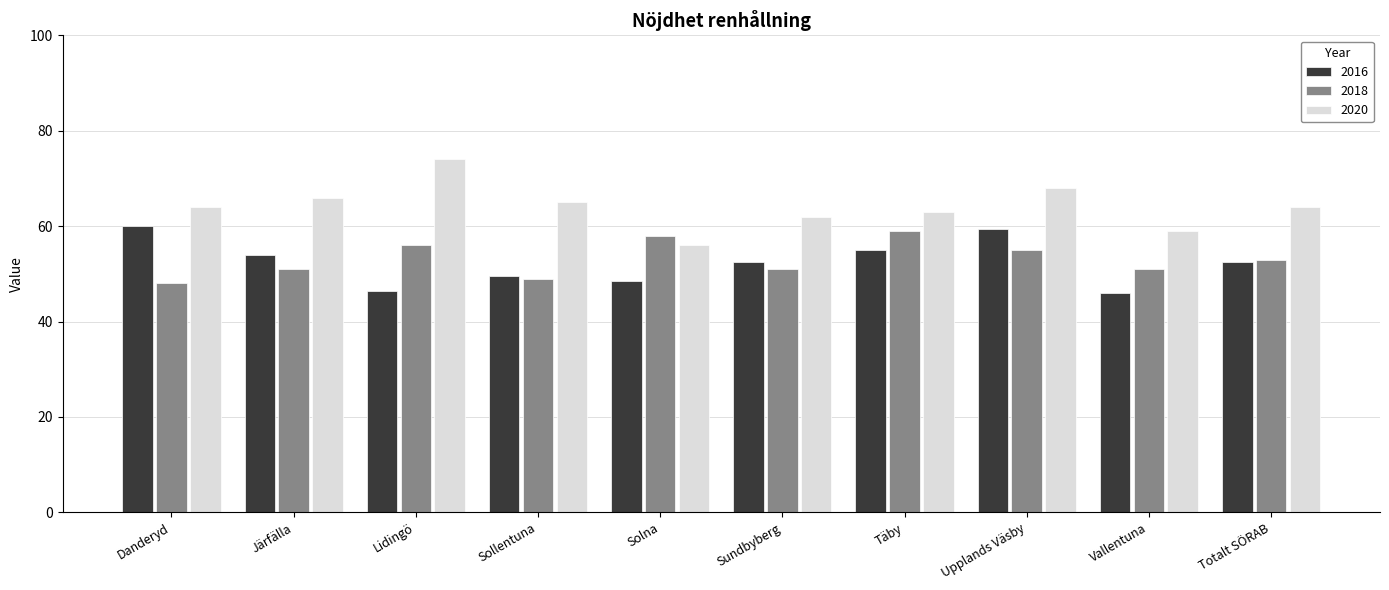

What are all the series names shown in the legend?

2016, 2018, 2020